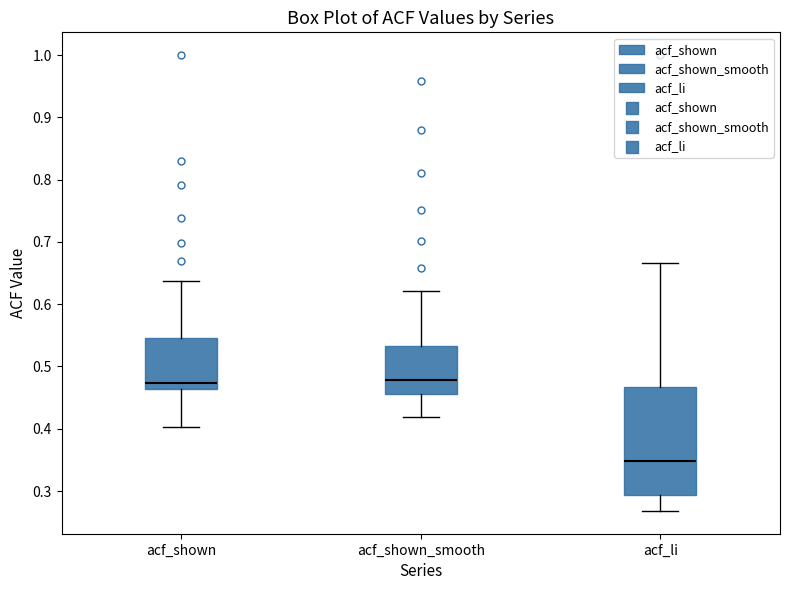

Comparing the boxes themselves (not the whiskers), which one is the tallest?

acf_li